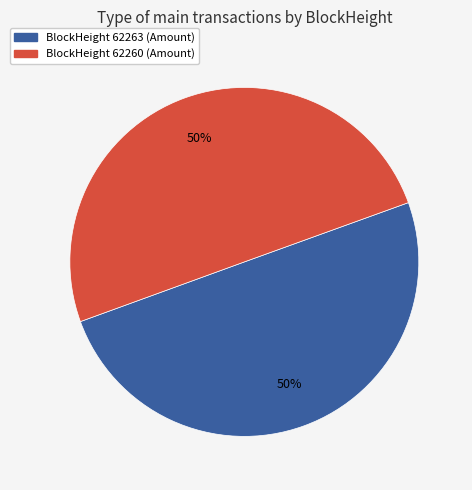

To the nearest percent, what is the average slice percentage?

50%